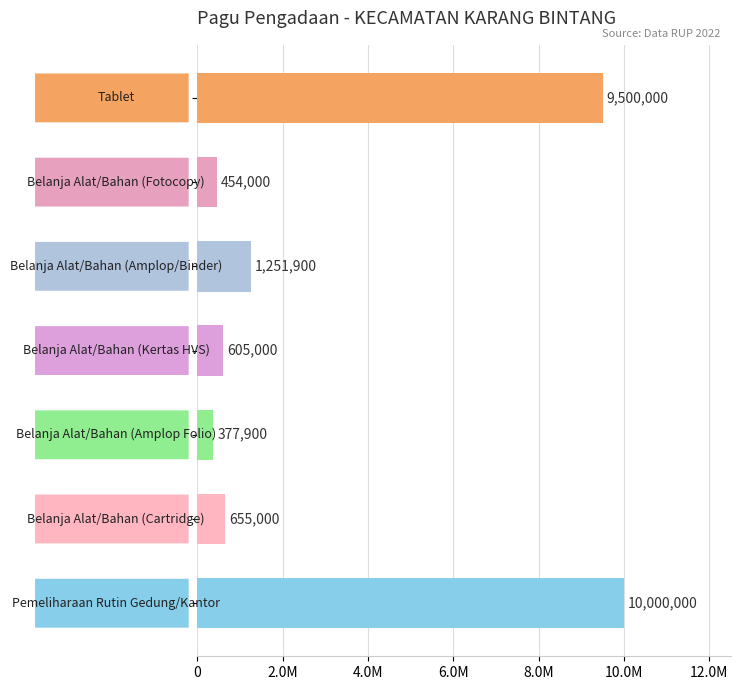

How many bars are there in total?

7